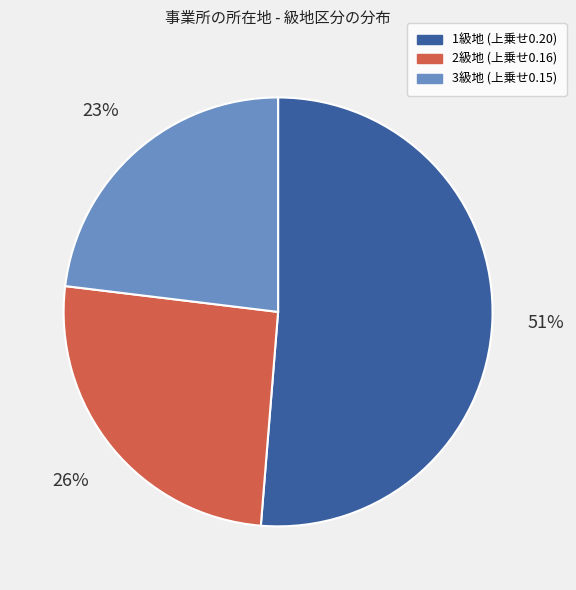

To the nearest percent, what is the average slice percentage?

33%